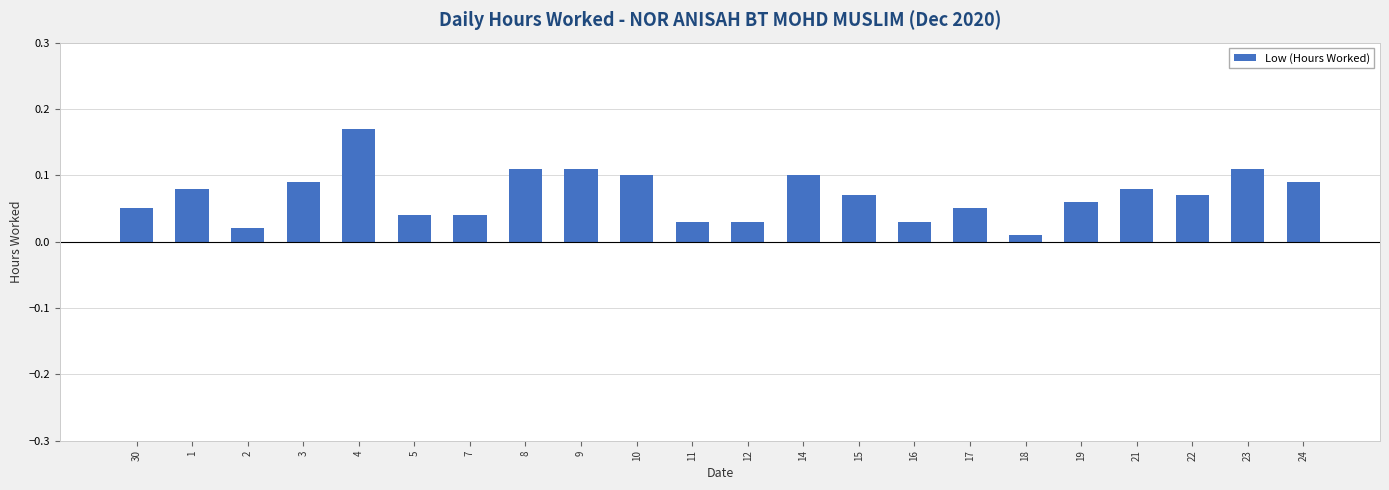

What is the label of the 4th bar from the right?

21